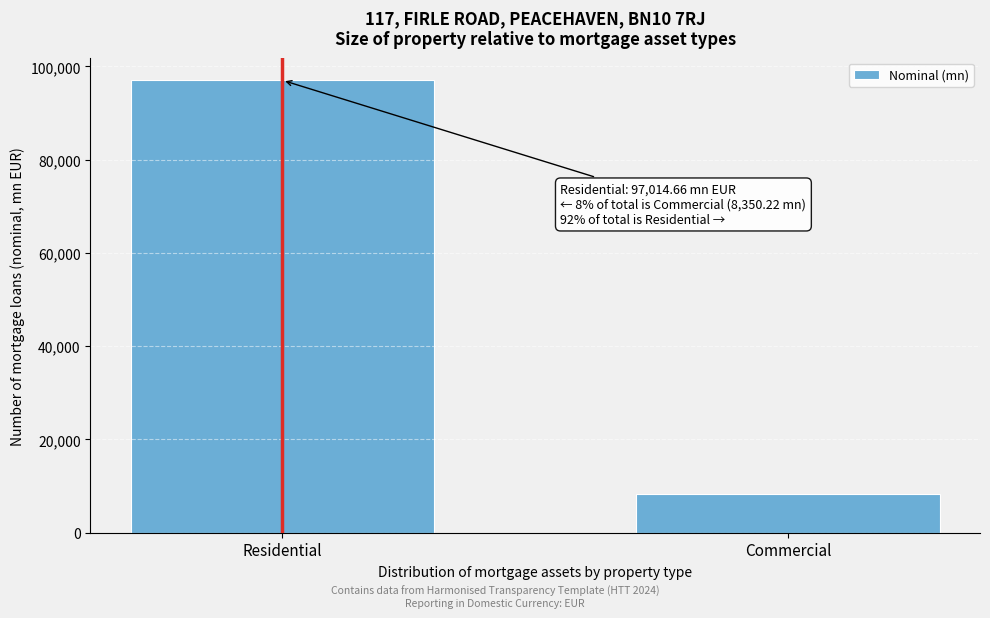

Reading right to left, transcribe all the data shown in this chart.

Commercial=8350.2	Residential=97014.7